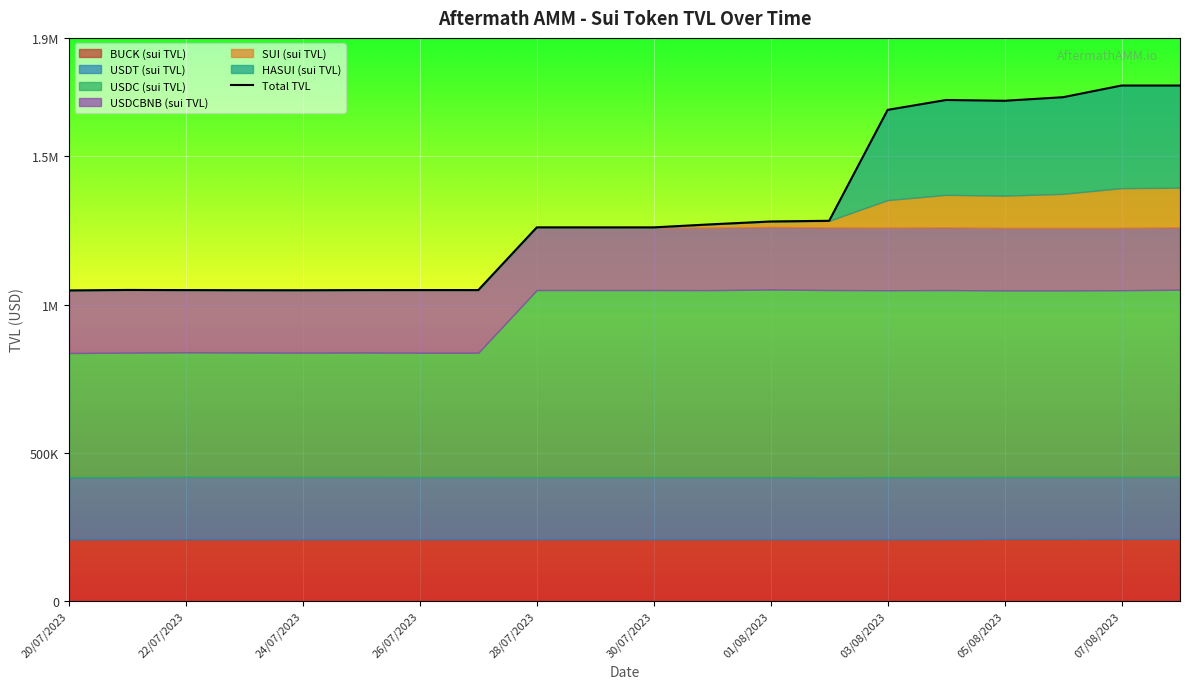

What is the sum of the values at 17 and 15?

3390436.2